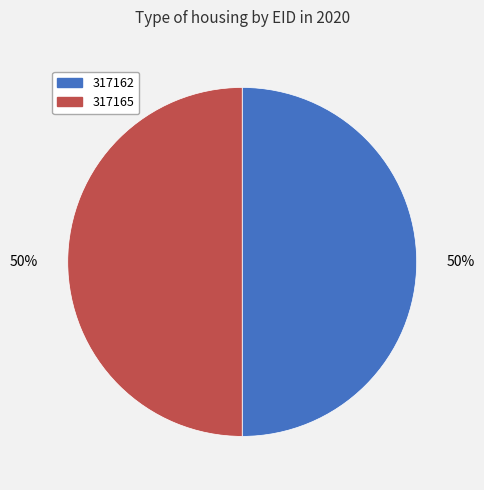

Is the sum of 317162 and 317165 greater than half?

Yes